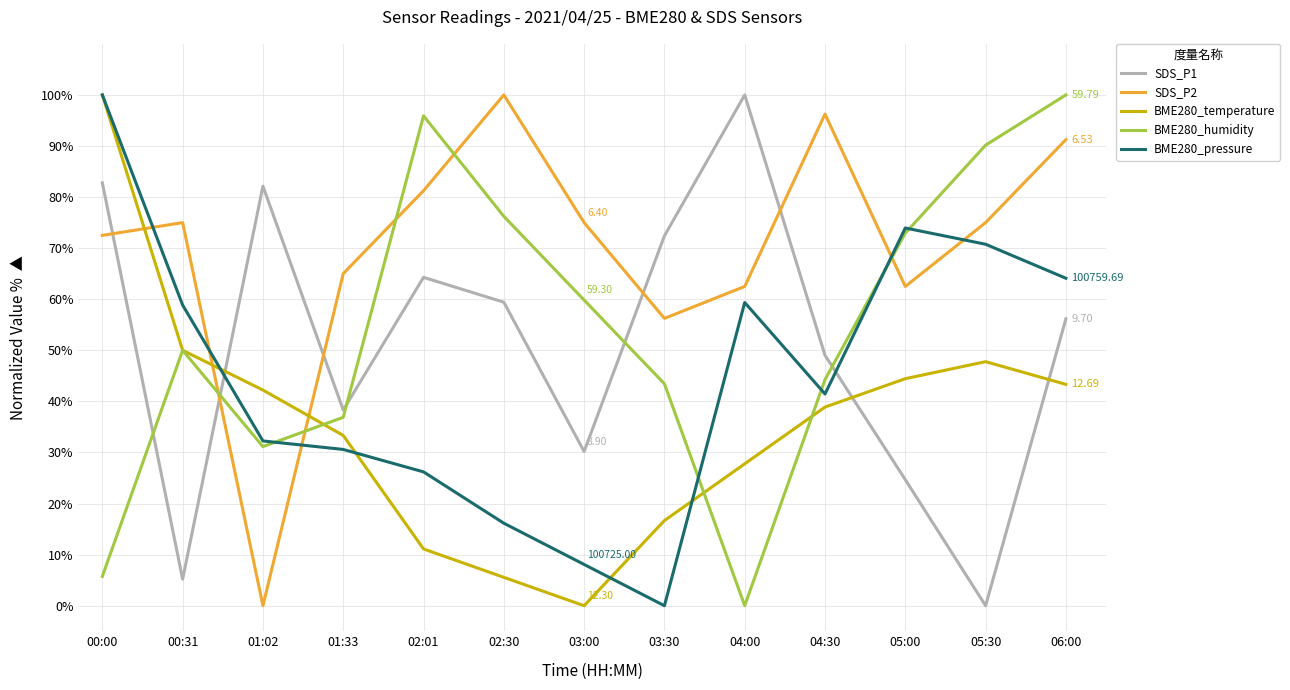

What value does the BME280_humidity series have at 03:30?

43.4